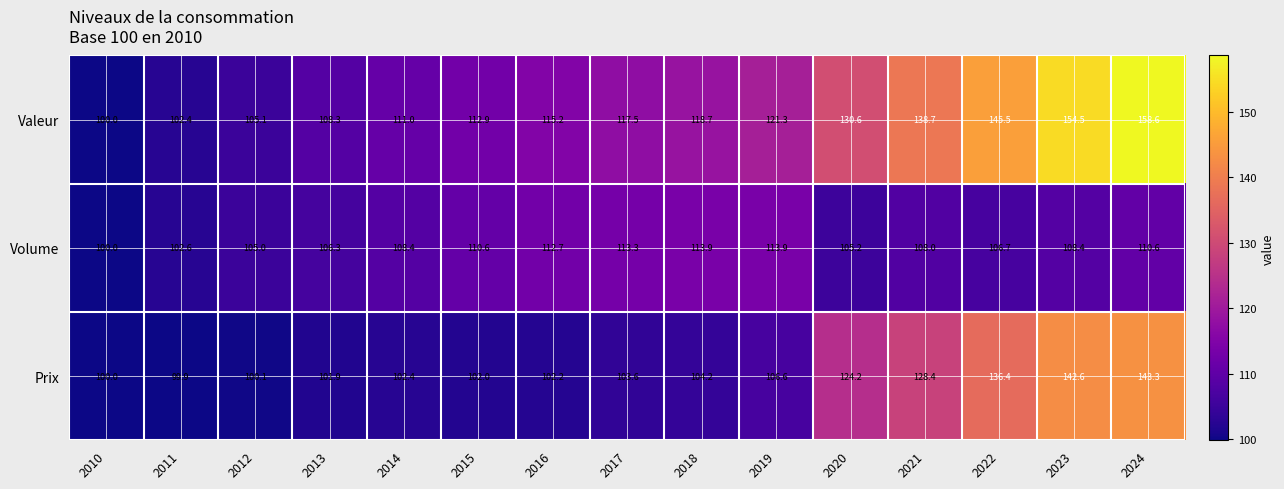

What is the spread (max minus min) of values at 2011?

2.7